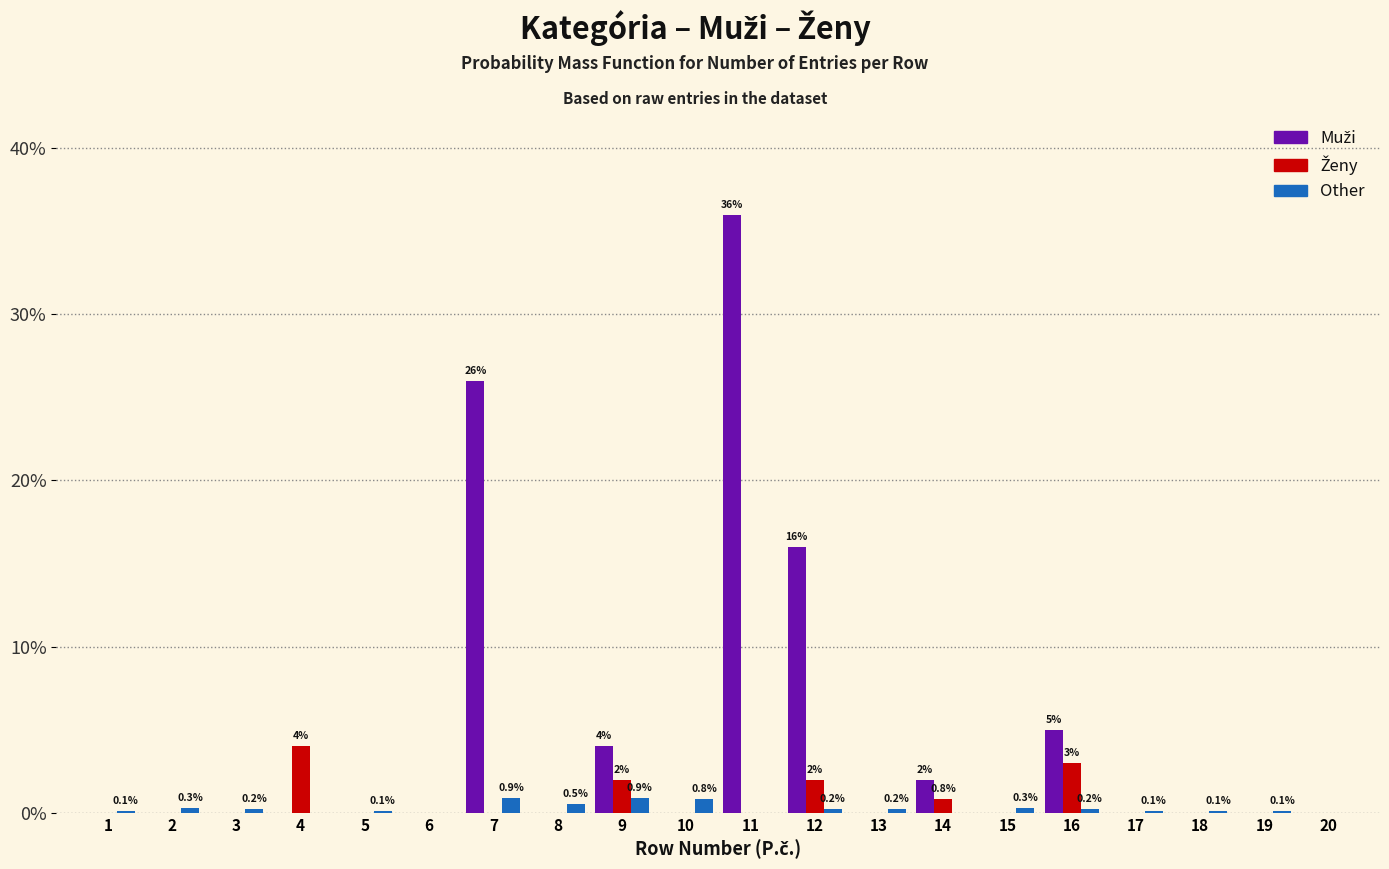

At which category is the sum across all series the highest?

11